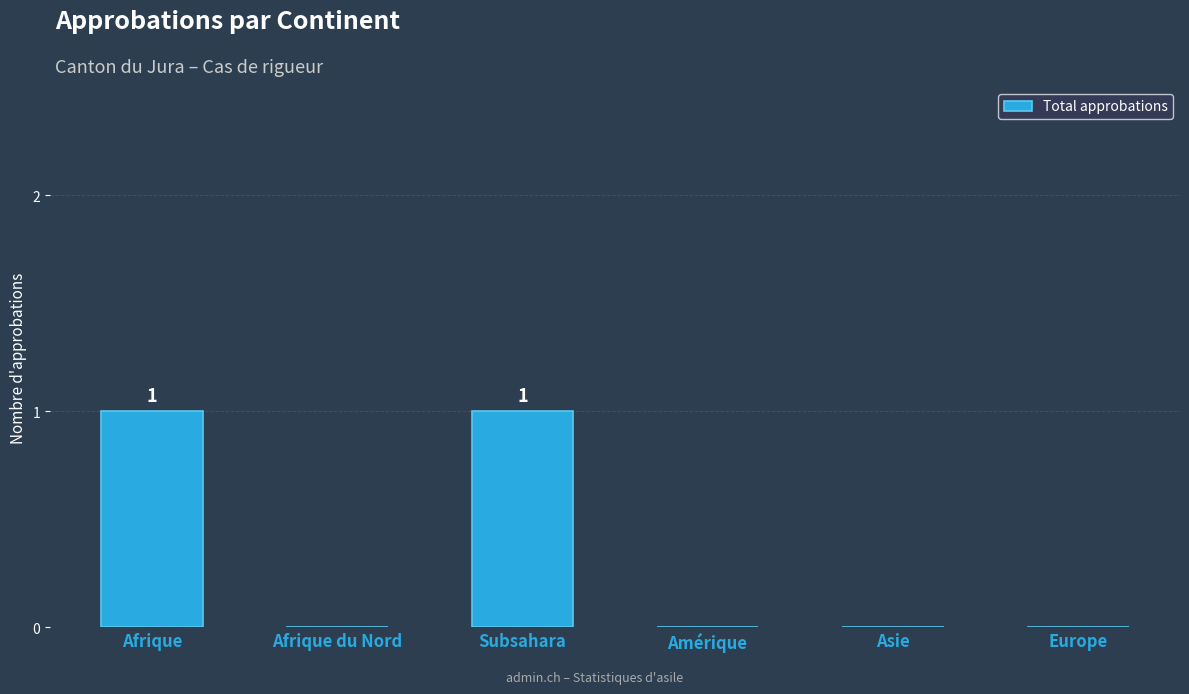

True or false: the data shows 0 at Subsahara.

False